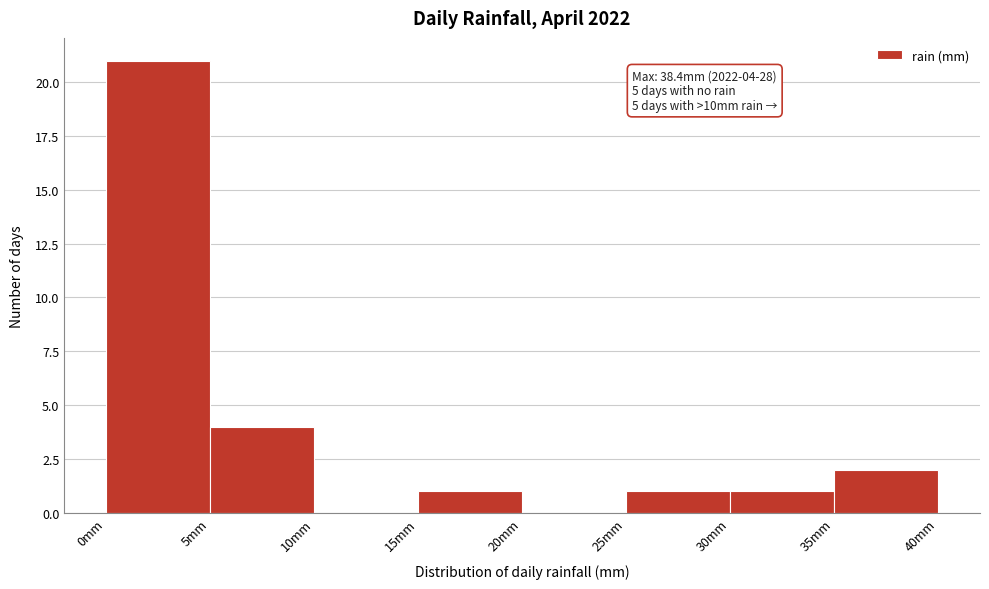

Which range on the x-axis has the tallest bar?

0 to 5